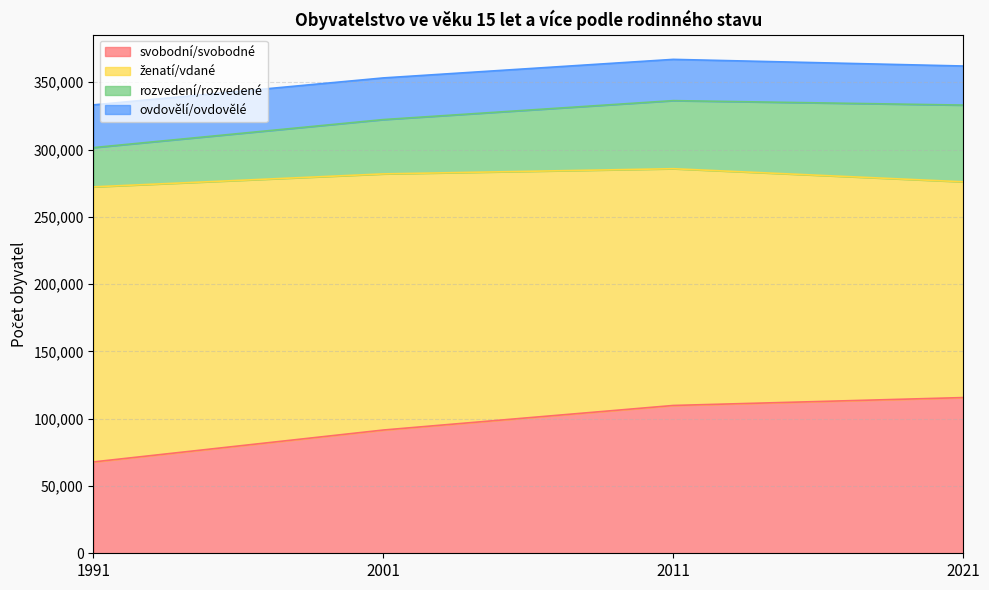

Between 2001 and 2011, which series saw the biggest shift?

svobodní/svobodné